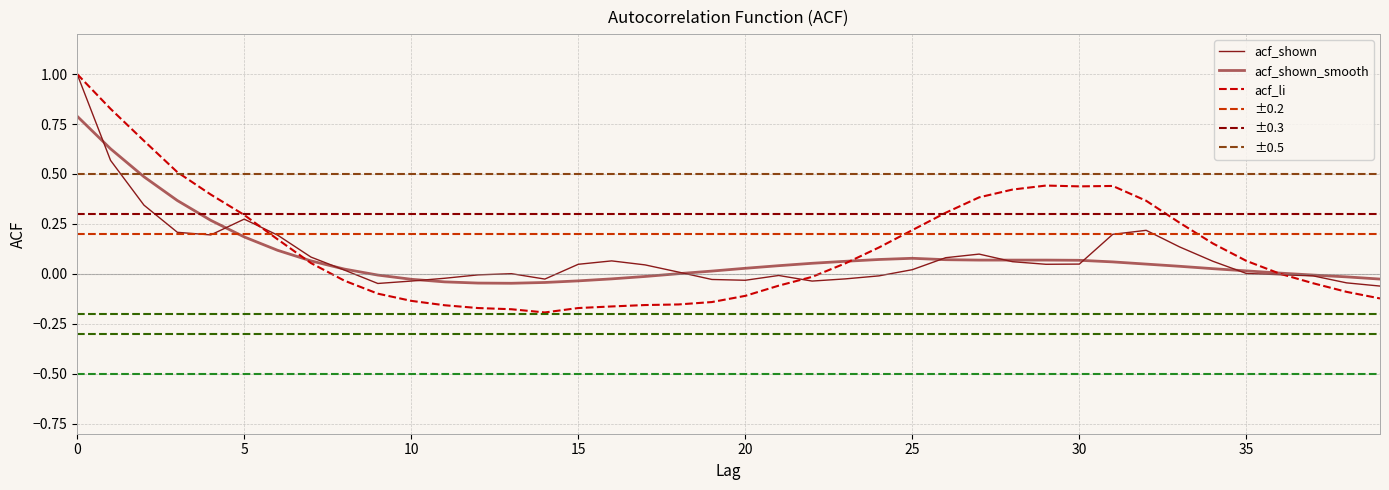

What is the maximum value shown in the chart?

1.0